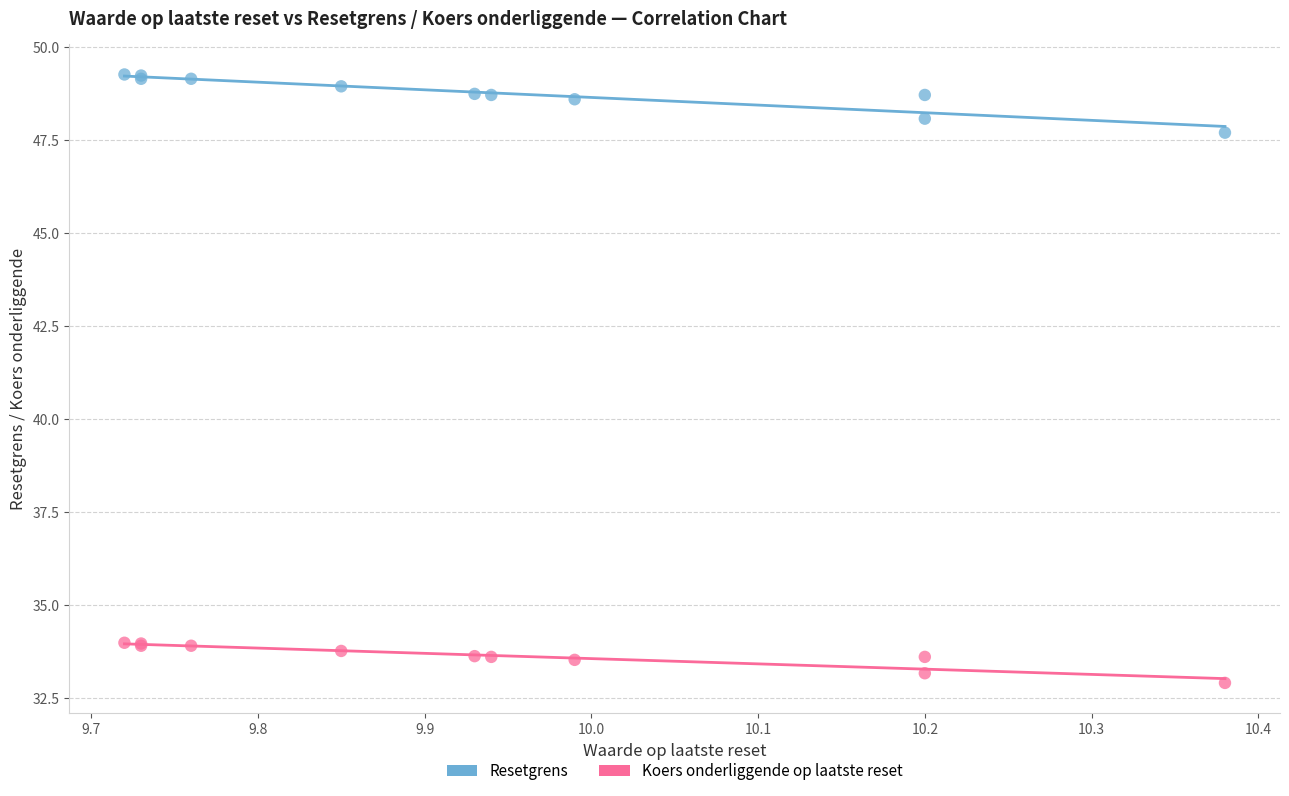

Which series reaches the minimum Y coordinate?

Koers onderliggende op laatste reset